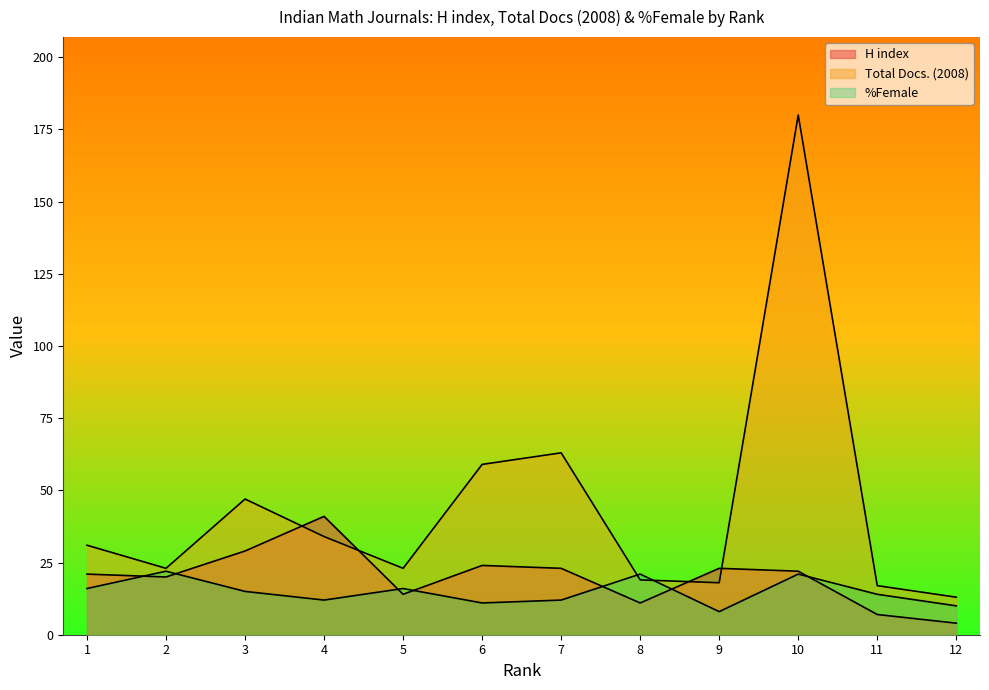

At how many categories does at least one series exceed 67?

1